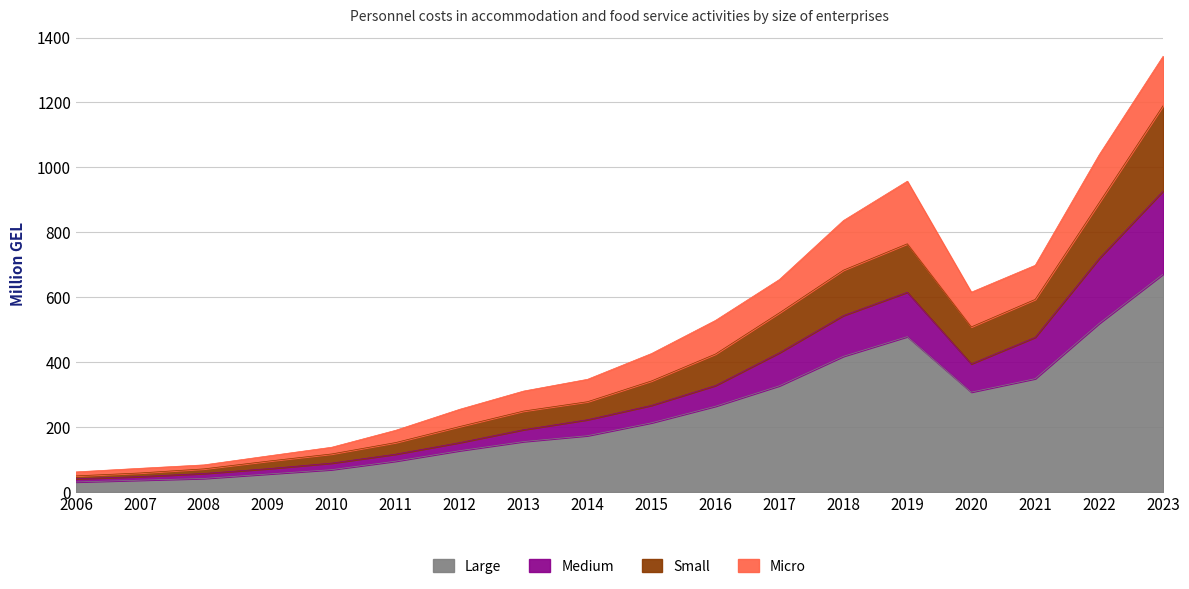

Rank the categories by Large value from lowest to highest.

2006, 2007, 2008, 2009, 2010, 2011, 2012, 2013, 2014, 2015, 2016, 2020, 2017, 2021, 2018, 2019, 2022, 2023